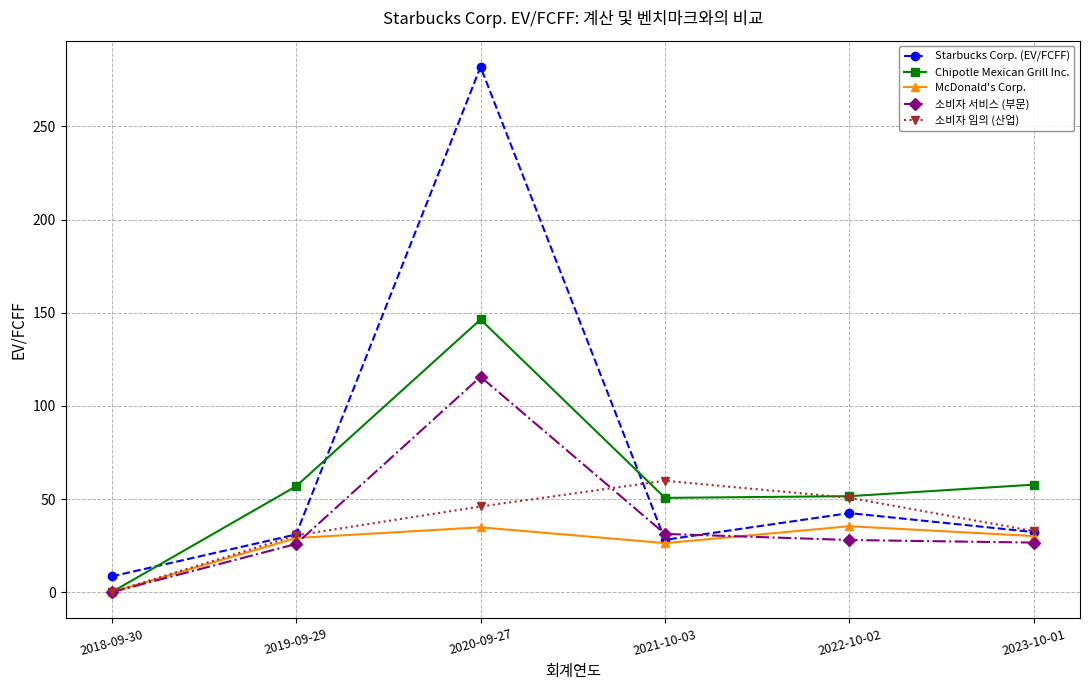

How many values in the Starbucks Corp. (EV/FCFF) series are below 32?

3